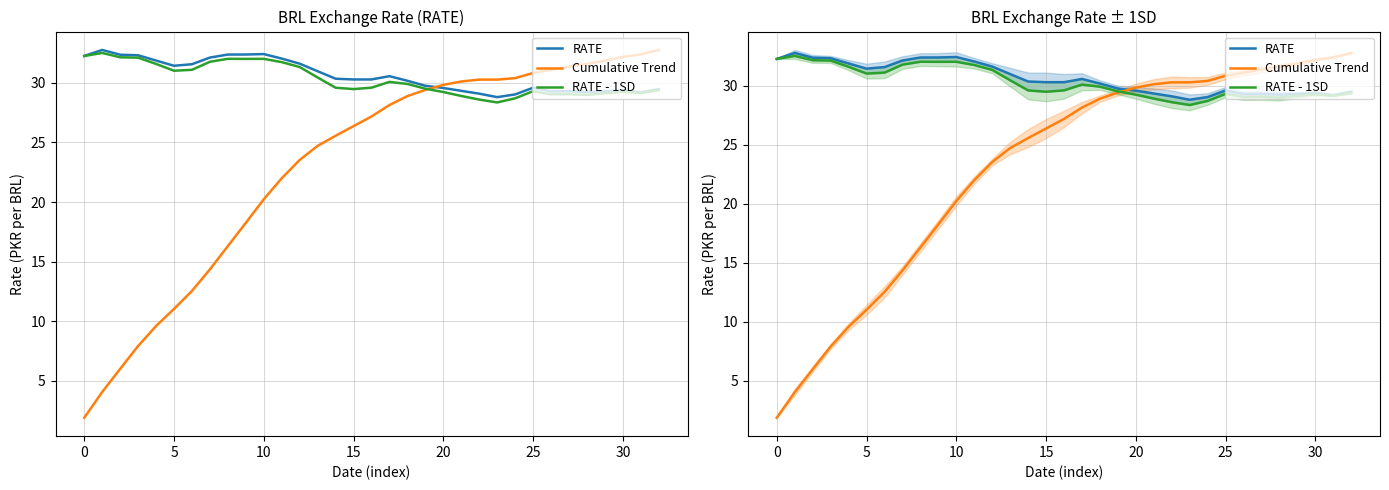

Which series ends up on top after the final intersection of RATE - 1SD and Cumulative Trend?

Cumulative Trend